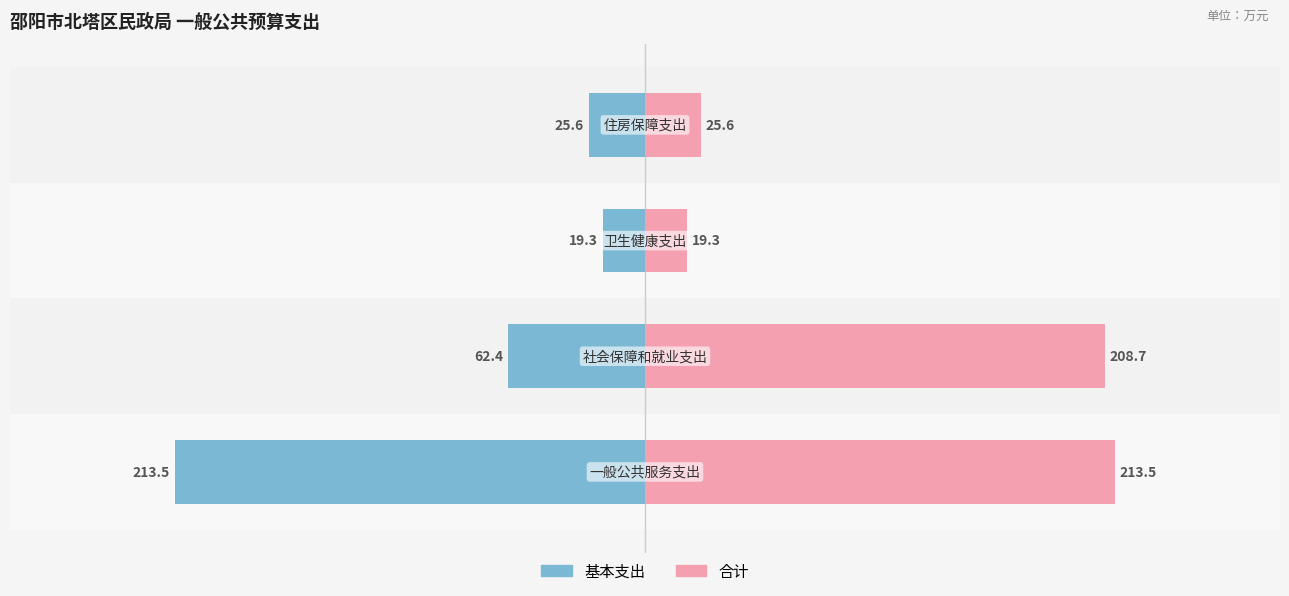

Count the number of data series in this chart.

2